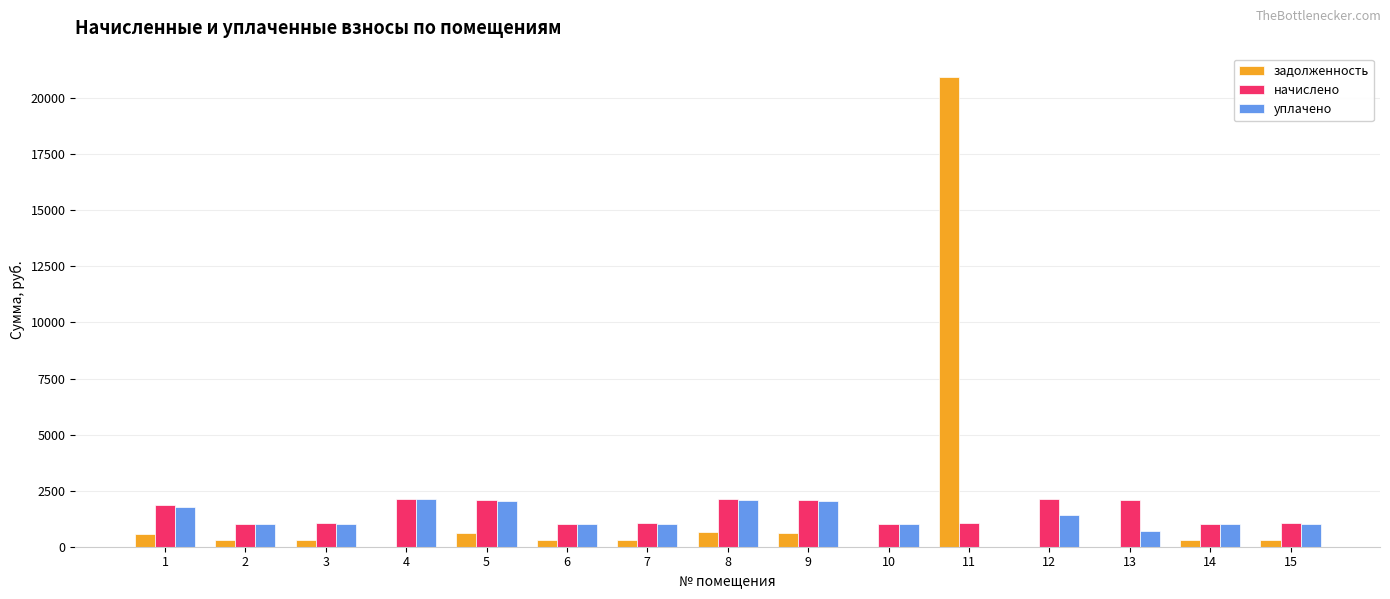

What is the highest value of the уплачено series?

2116.6